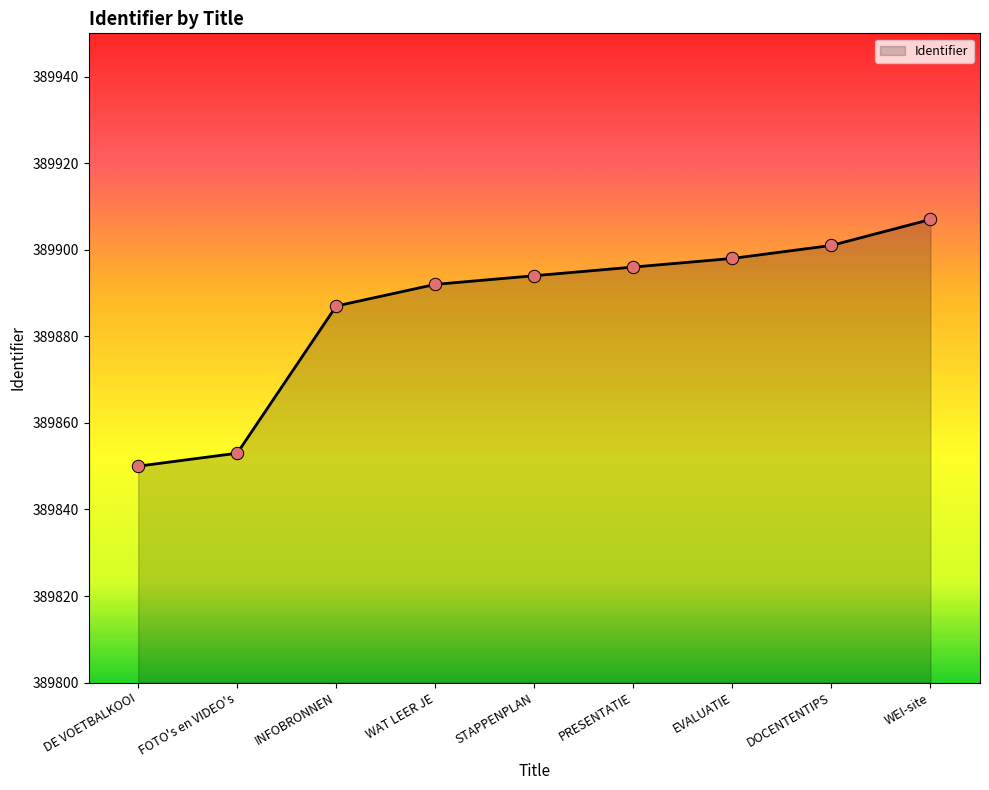

What is the ratio of the value at INFOBRONNEN to the value at WAT LEER JE?

1.0